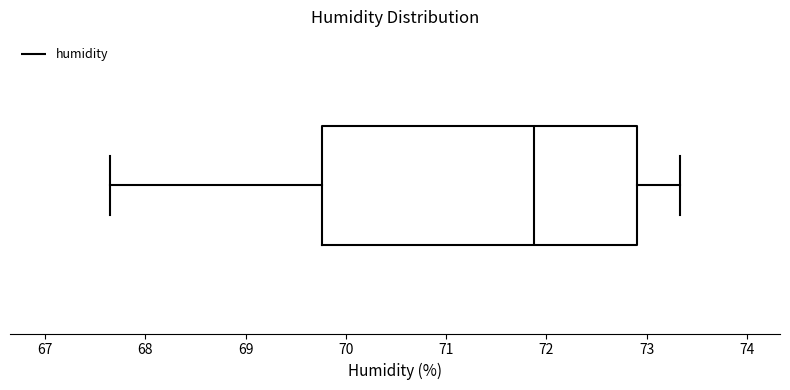

Transcribe this box plot: give where the median line is, the range the box spans, and where the two whiskers end, as read against the x-axis. The values are not printed on the chart, so give them approximately, as read against the axis.

median 71.9, box 69.8 to 72.9, whiskers 67.7 to 73.3